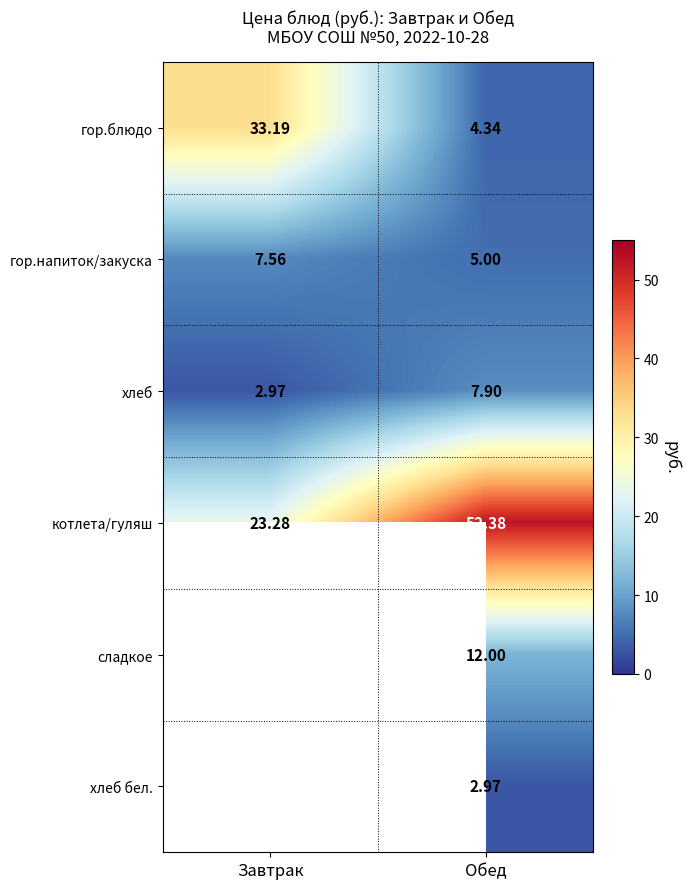

How many гор.напиток/закуска values are between 5 and 7?

1